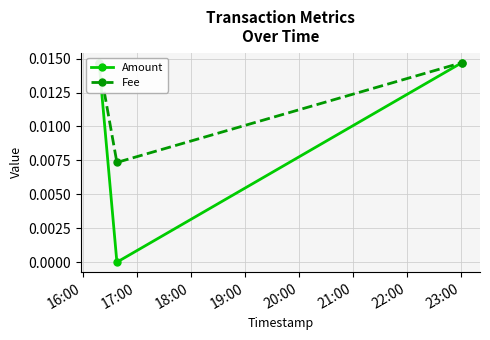

Count the Amount values in the range 0 to 1.

3